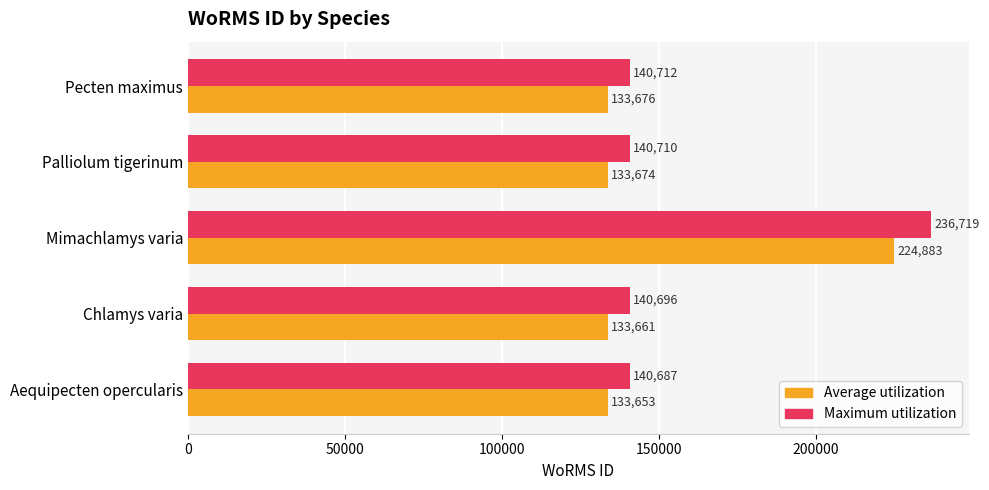

At which label is Maximum utilization closest to 188703?

Pecten maximus